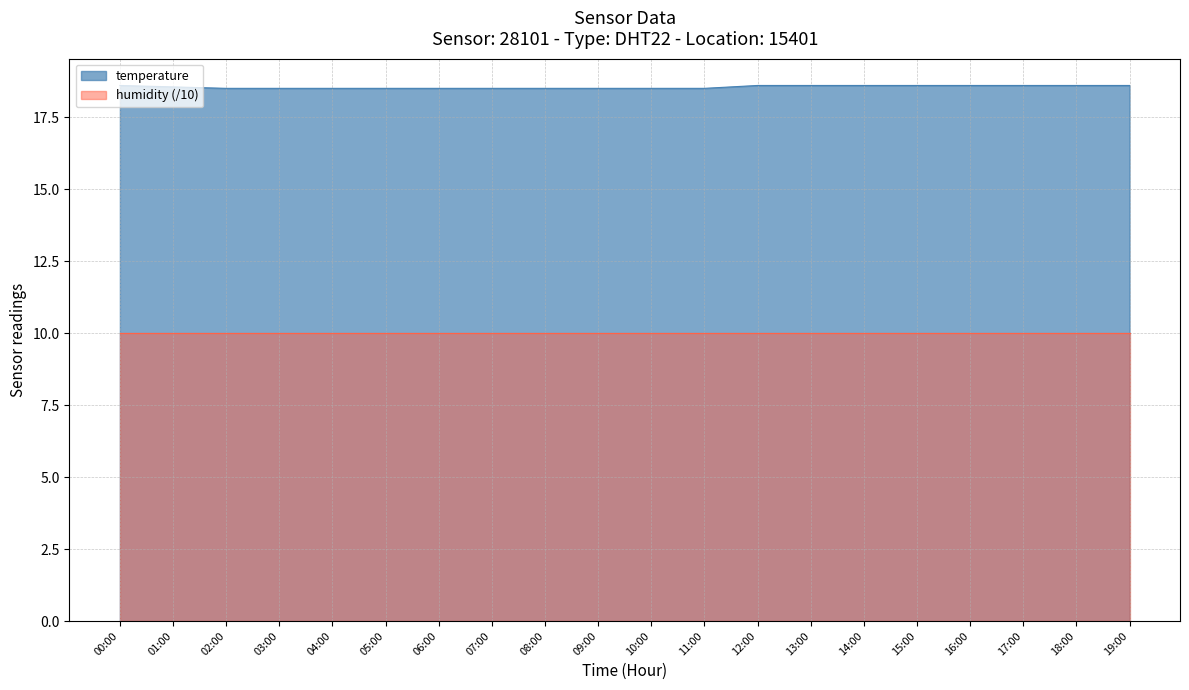

What is the label of the 10th point from the left?

09:00